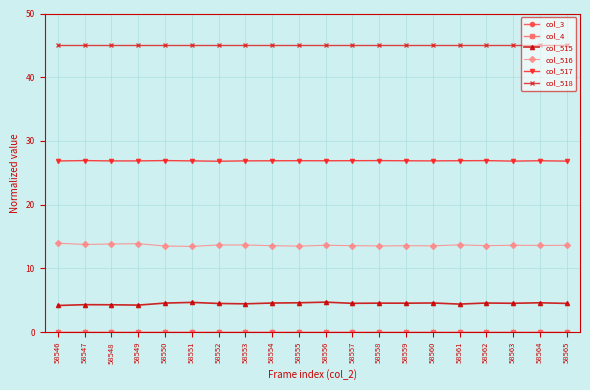

What is the average value of the col_516 series?

13.6